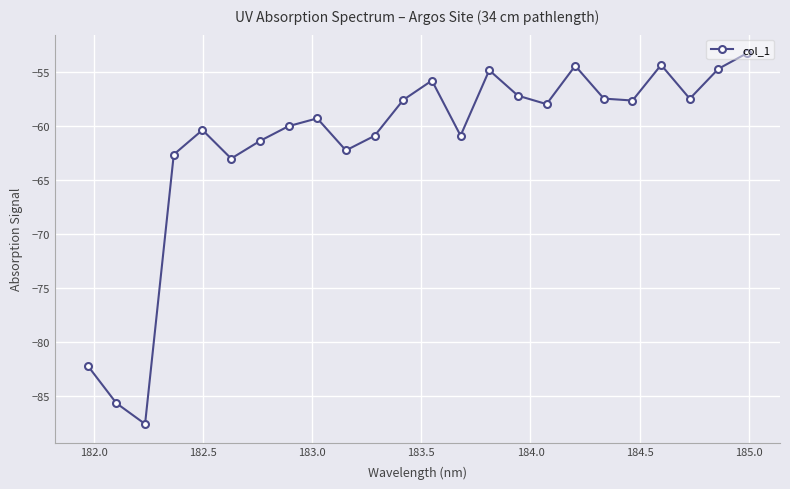

What is the value of the 2nd point from the left?

-85.6